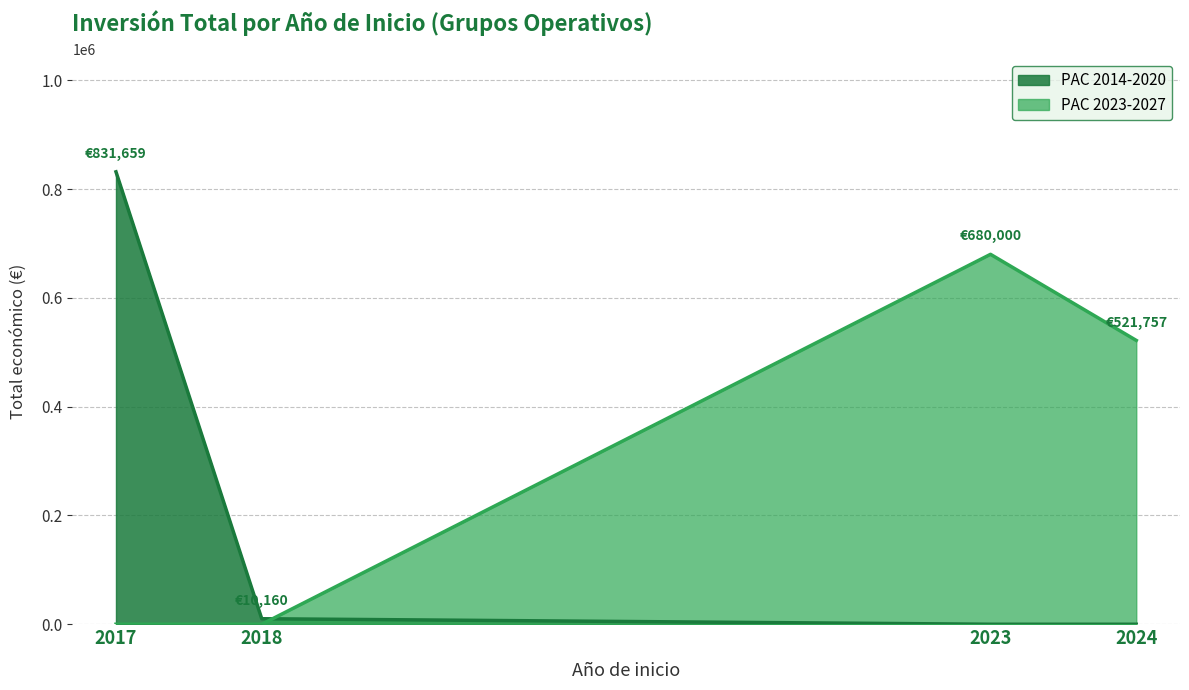

The value of PAC 2014-2020 at 2024 is 563907. True or false?

False